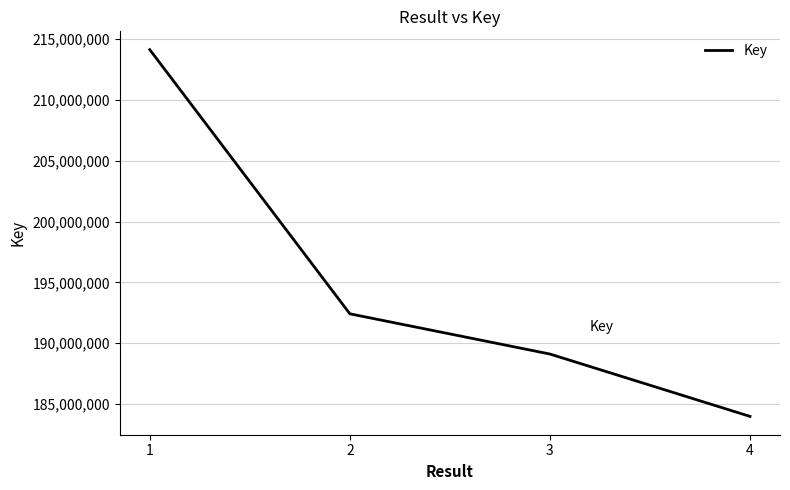

Which category has the highest value across all series?

1